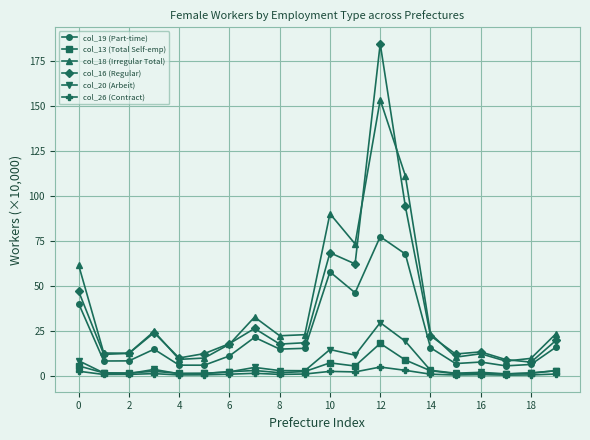

True or false: col_13 (Total Self-emp) has more than 0 interior local peaks.

True